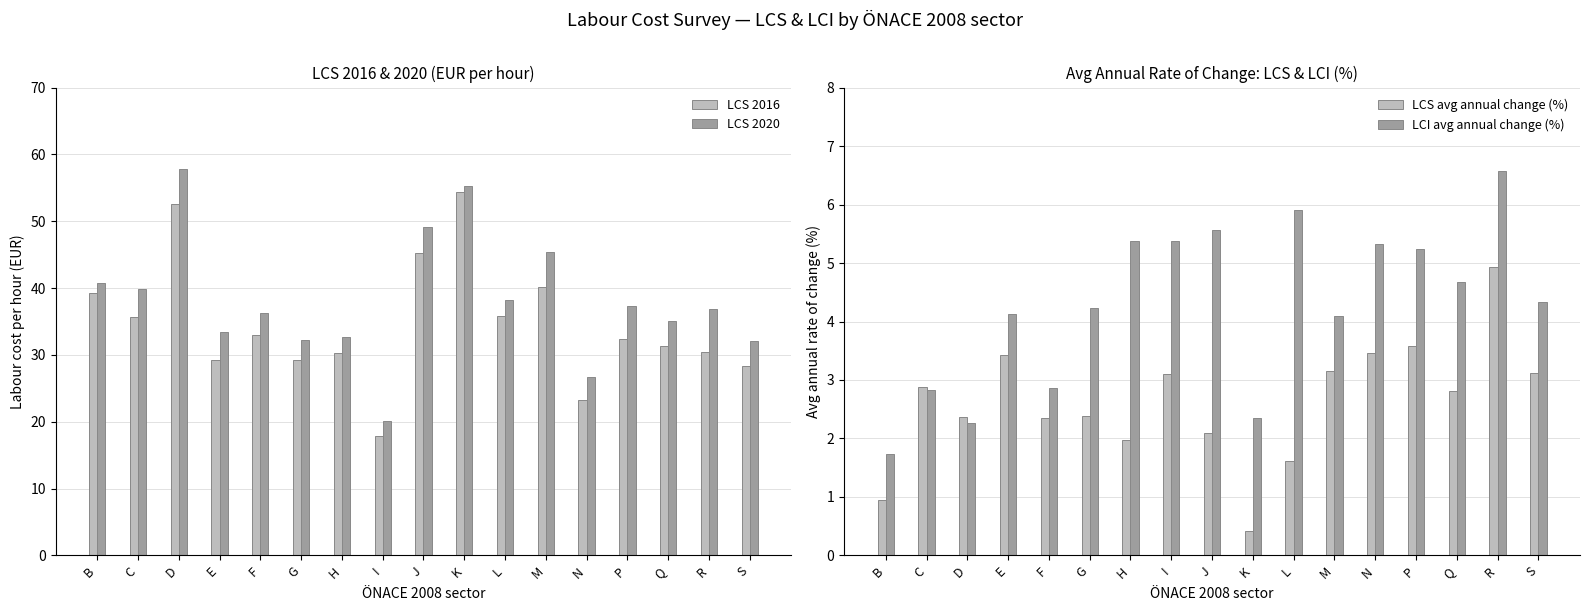

What is the smallest value displayed?

0.4